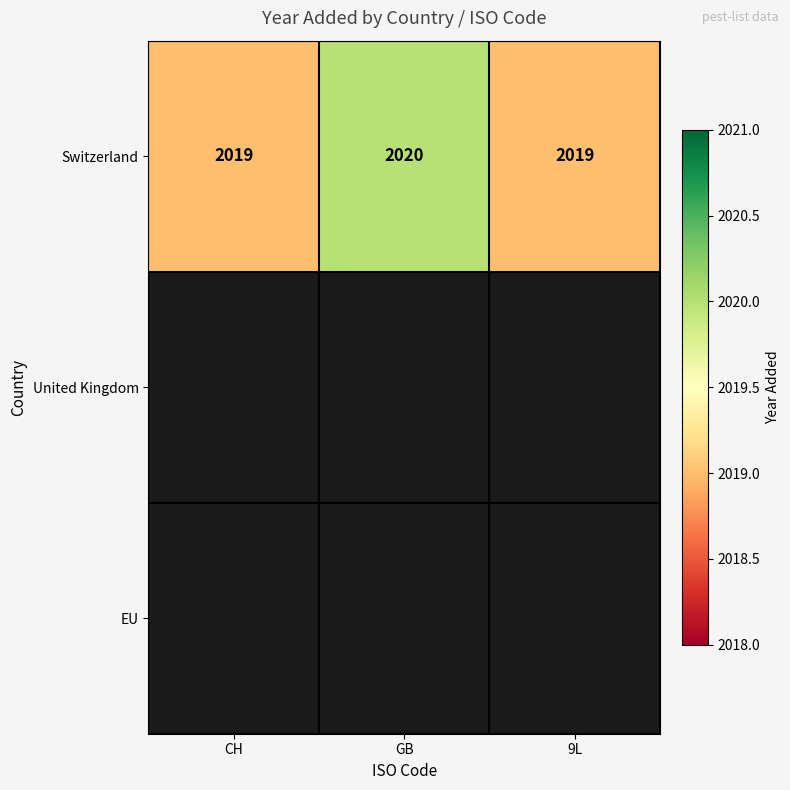

Which has a higher value, 9L or GB?

GB